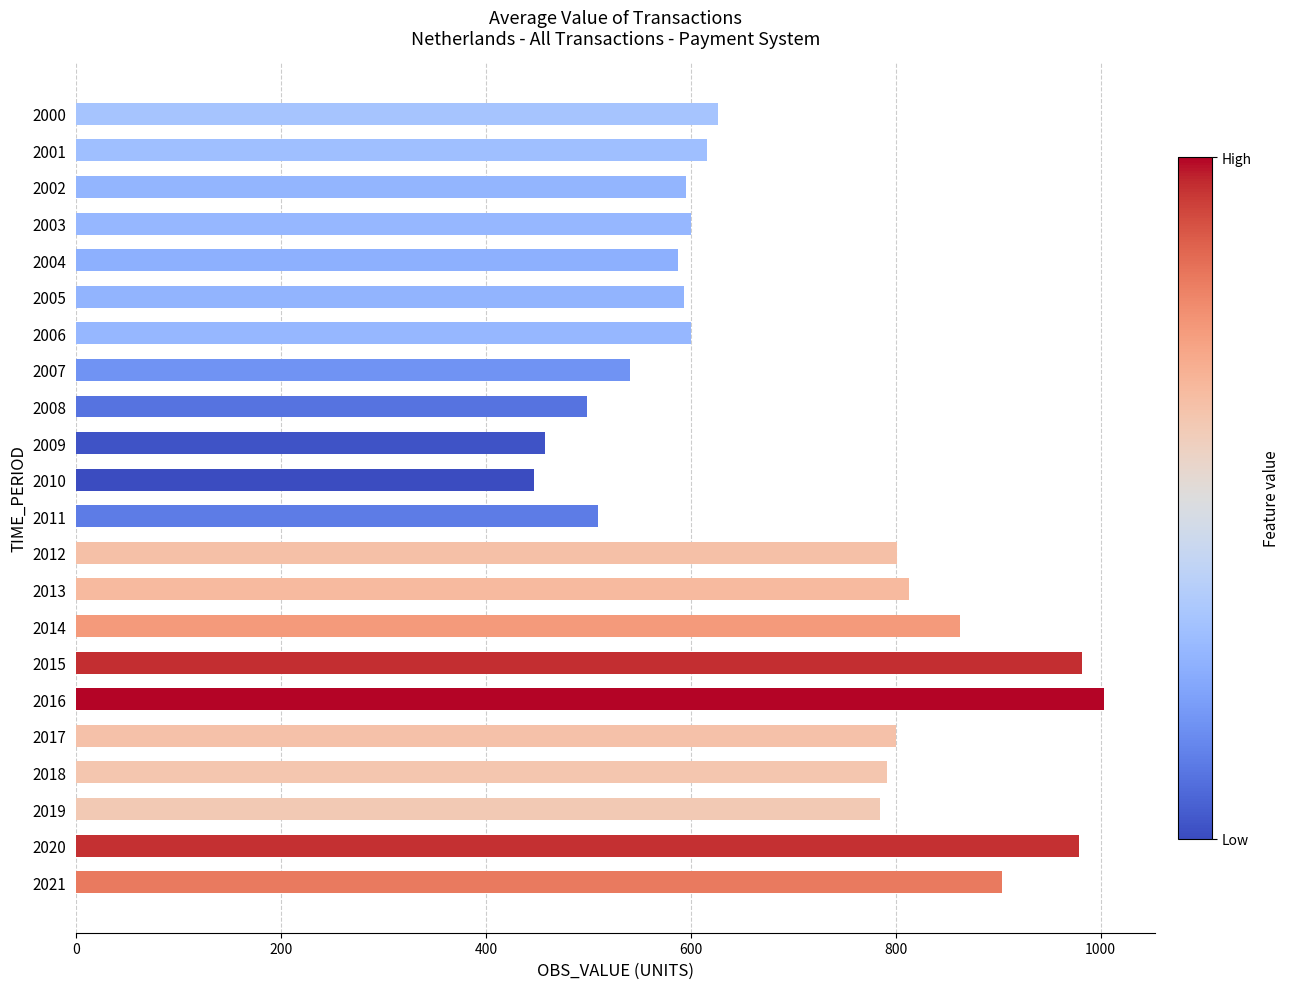

What is the greatest value displayed?

1003.4